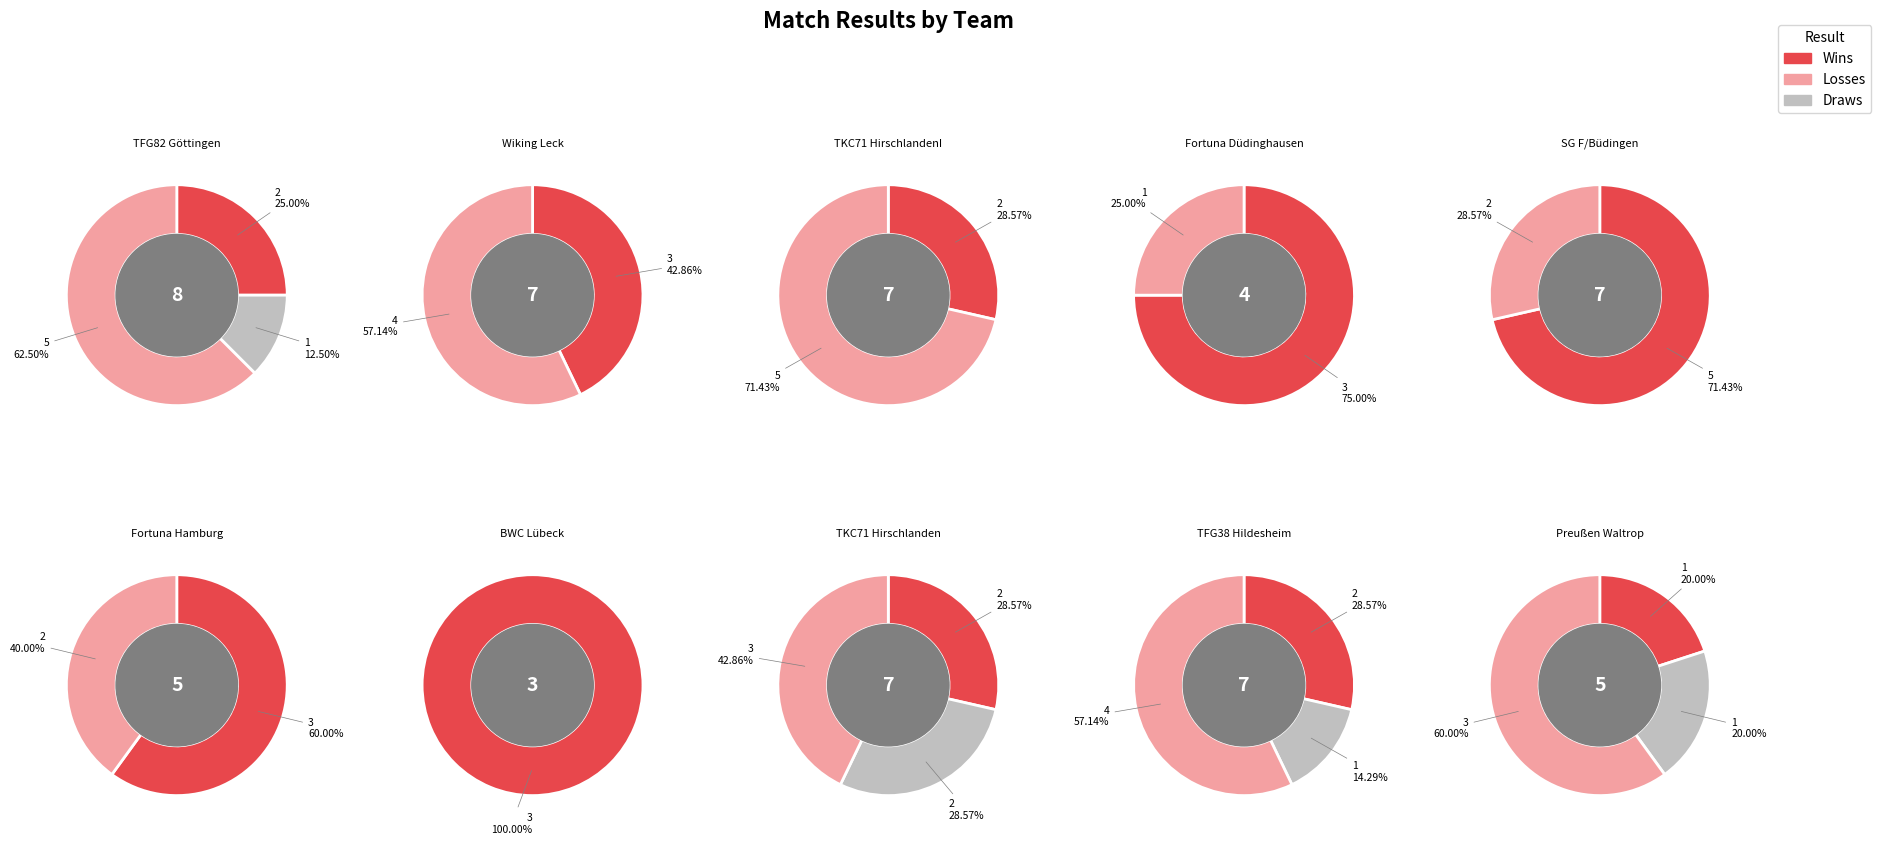

Does BW Concordia Lübeck I account for over 50% of the chart?

No